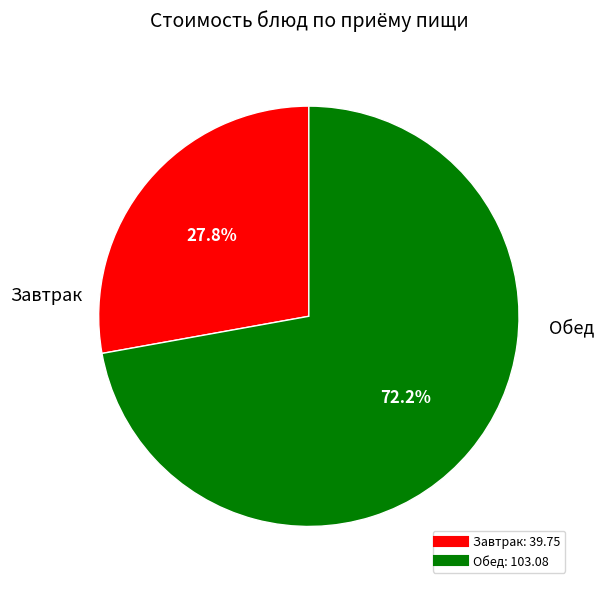

Is there a majority slice in this chart?

Yes